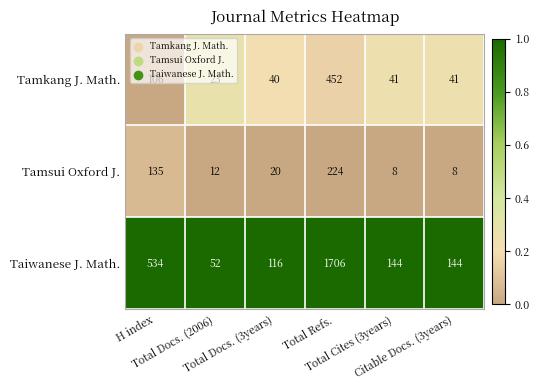

Which series has the largest range (max minus min)?

Taiwanese J. Math.